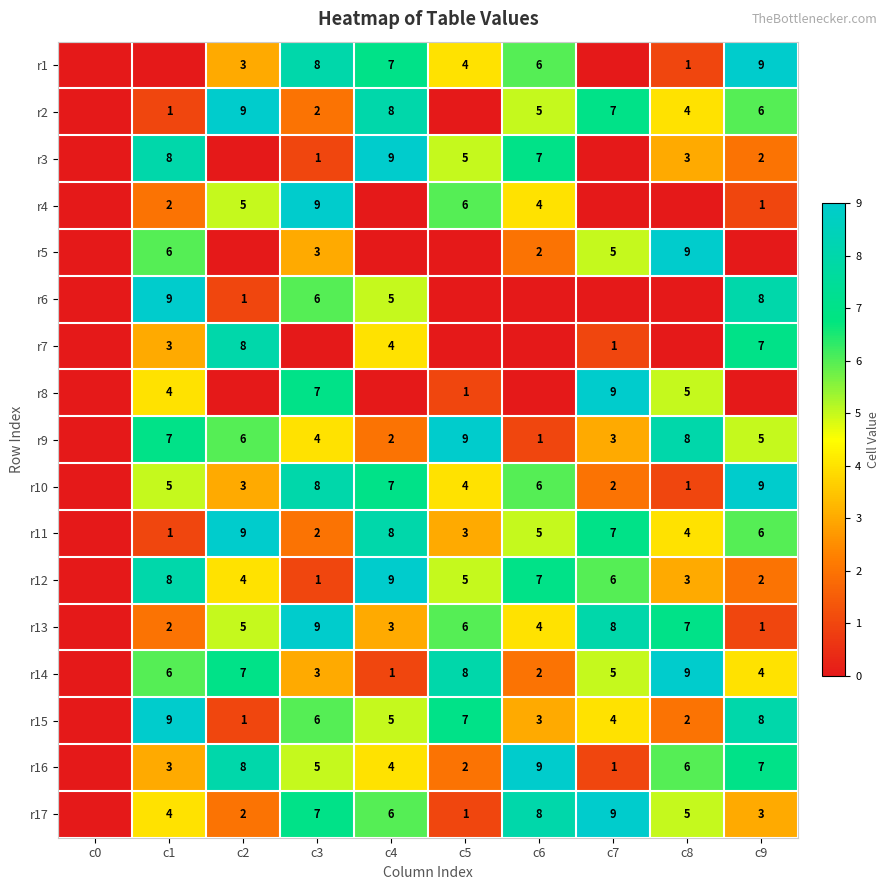

Is the value of r4 at c2 greater than the value of r8 at c7?

No